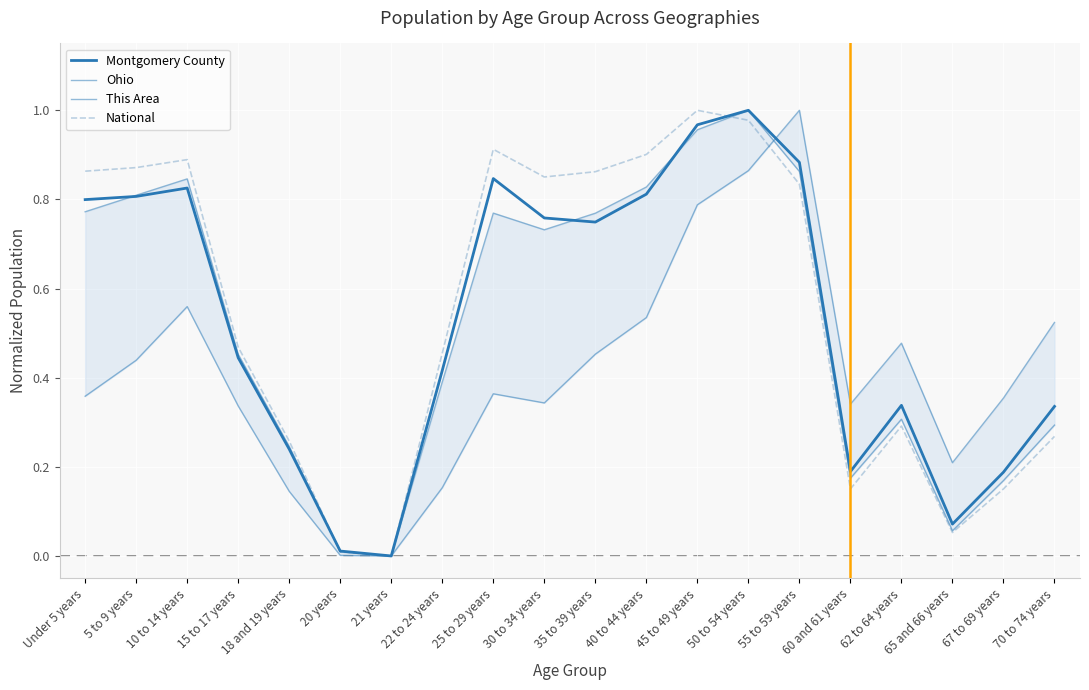

Which has a higher value, 18 and 19 years or 70 to 74 years?

70 to 74 years